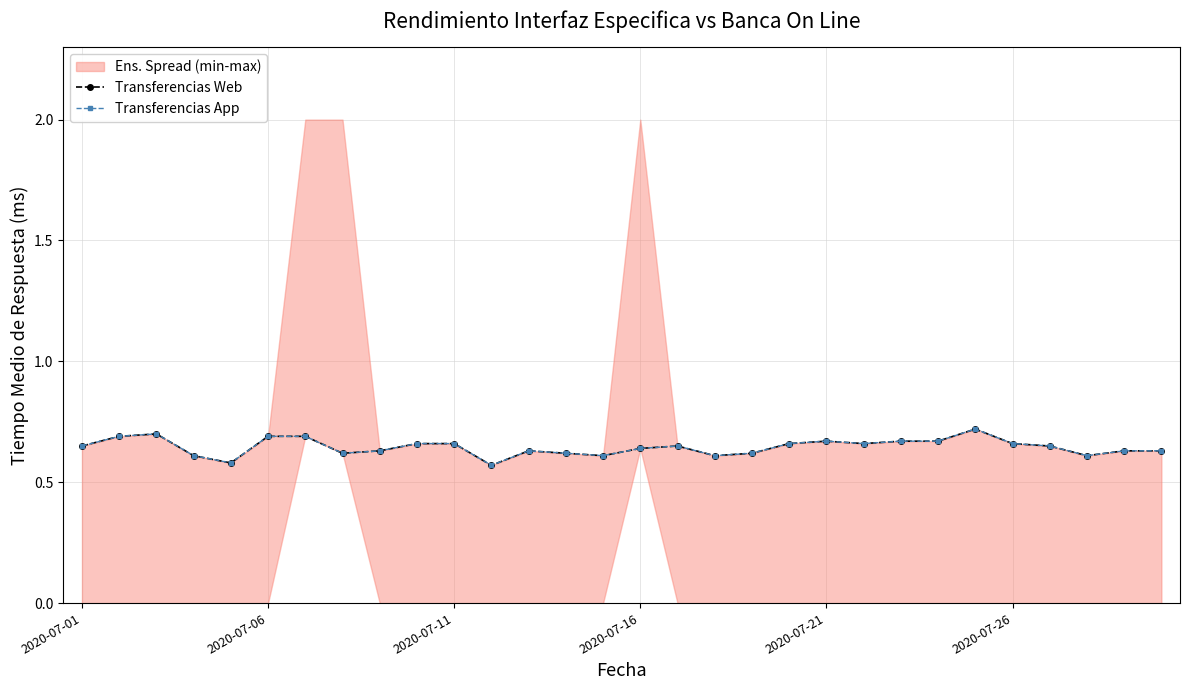

Which series has the widest spread of values?

Transferencias Web